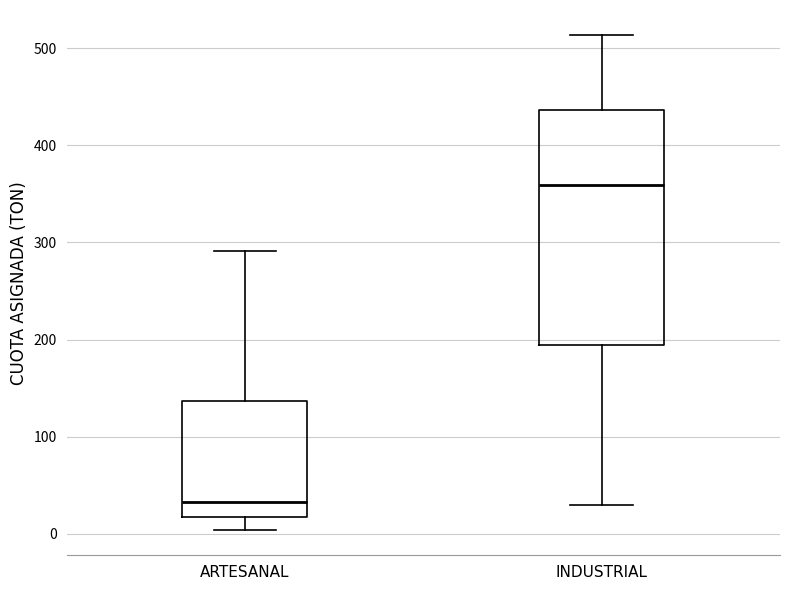

Reading left to right, read every box against the y-axis: the position of its median line, the range the box covers, and the ends of its whiskers. The values are not printed on the chart, so give them approximately, as read against the axis.

ARTESANAL: median 30, box 20 to 140, whiskers 0 to 290
INDUSTRIAL: median 360, box 190 to 440, whiskers 30 to 510